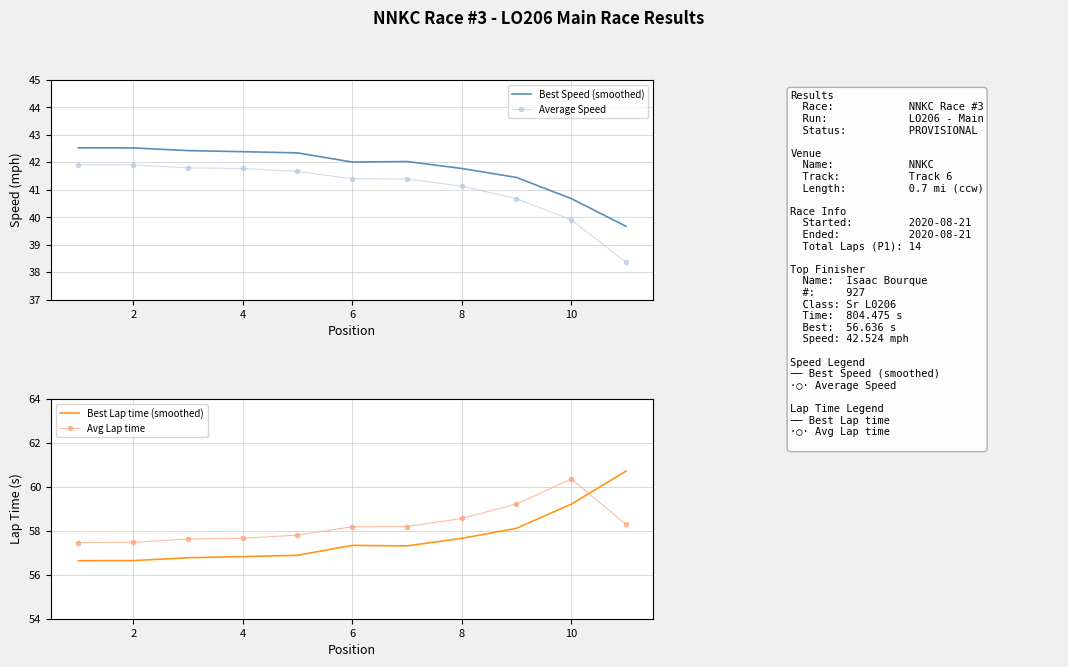

What is the minimum value for Best Lap time (smoothed)?

56.6